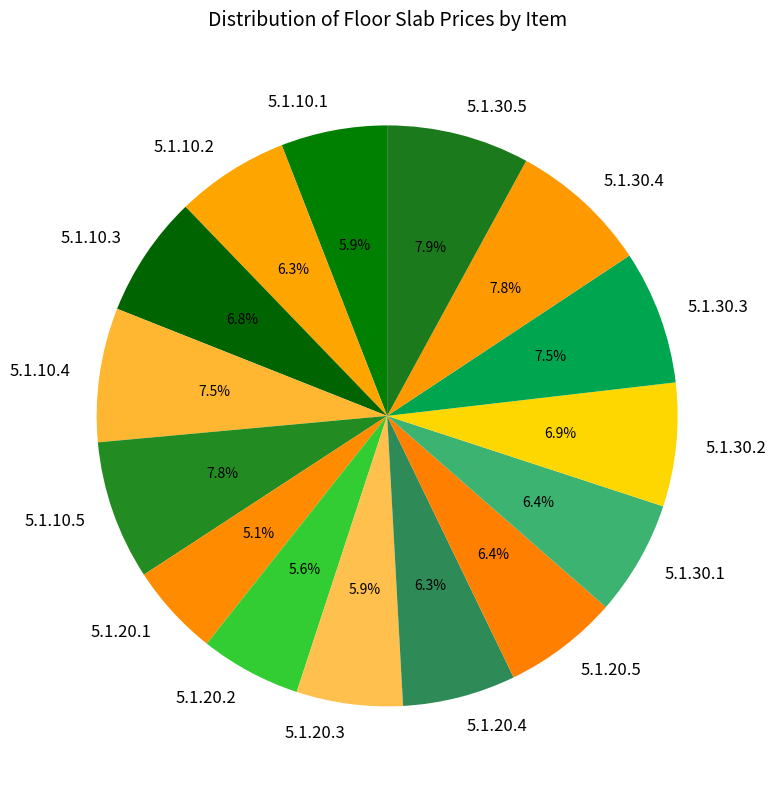

To the nearest percent, what is the combined percentage of 5.1.30.2 and 5.1.20.1?

12%